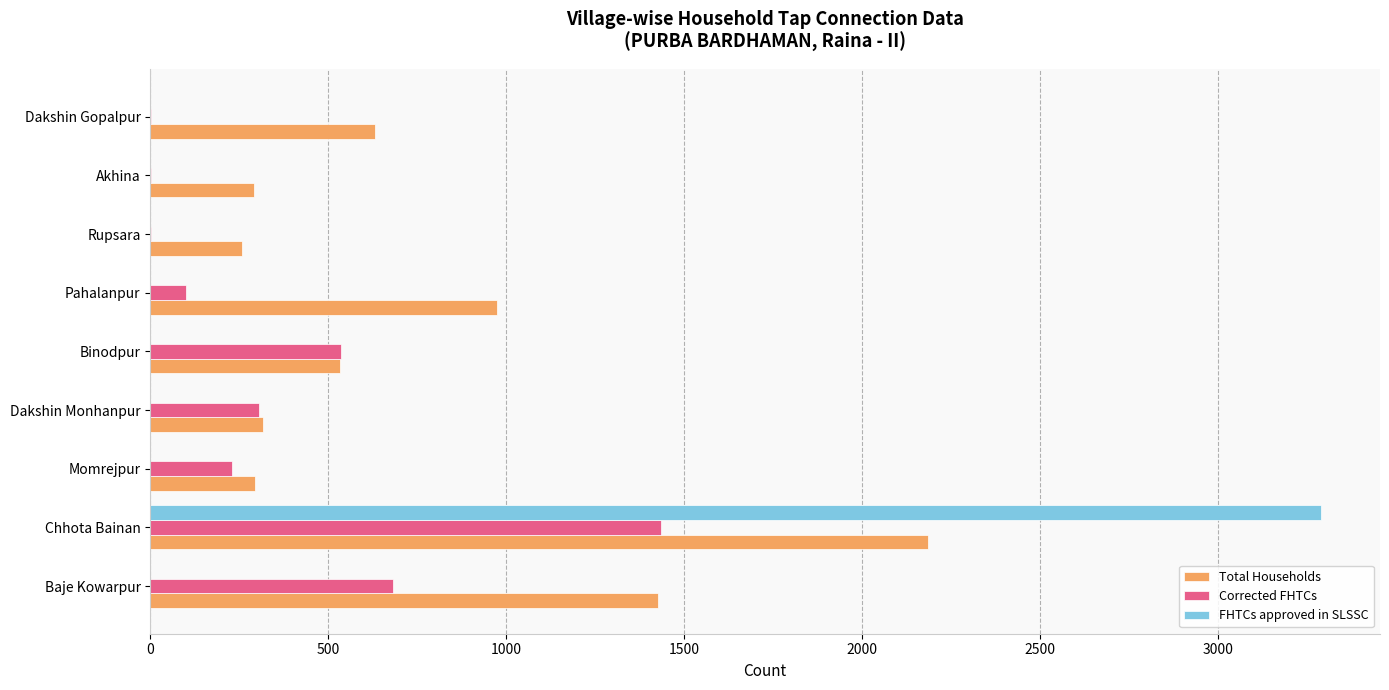

At which label is Corrected FHTCs closest to 718?

Baje Kowarpur